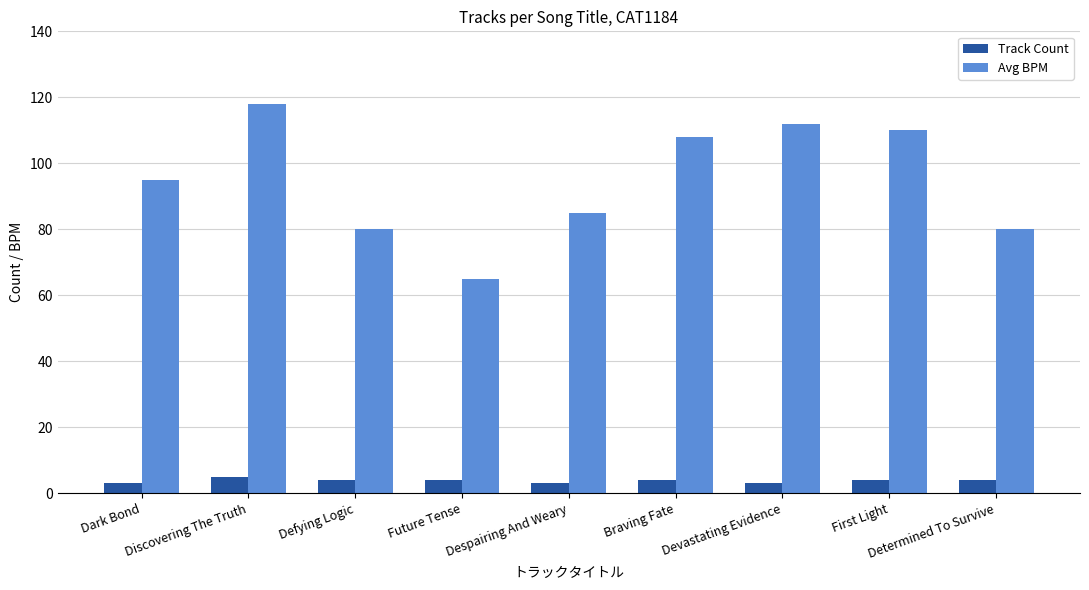

Are the bars grouped side by side (vs. stacked)?

Yes